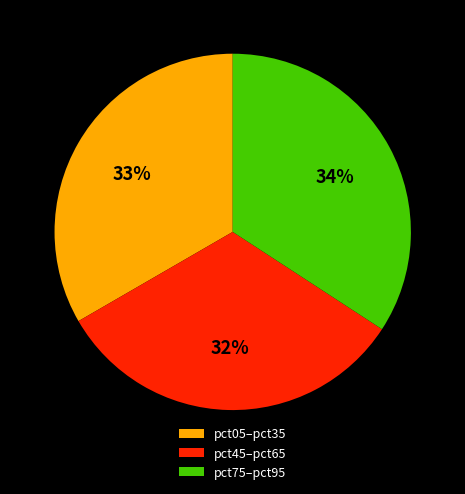

What percentage is the pct45–pct65 slice, to the nearest percent?

32%